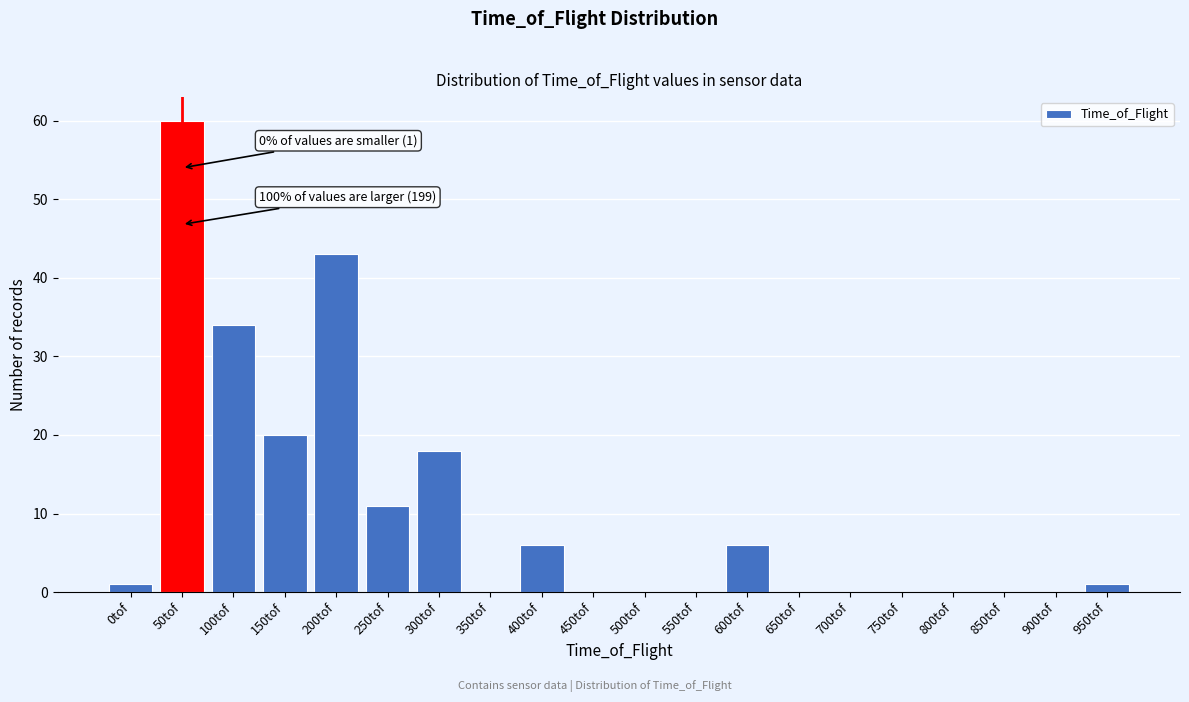

Reading right to left, transcribe all the data shown in this chart.

950tof=1	900tof=0	850tof=0	800tof=0	750tof=0	700tof=0	650tof=0	600tof=6	550tof=0	500tof=0	450tof=0	400tof=6	350tof=0	300tof=18	250tof=11	200tof=43	150tof=20	100tof=34	50tof=60	0tof=1